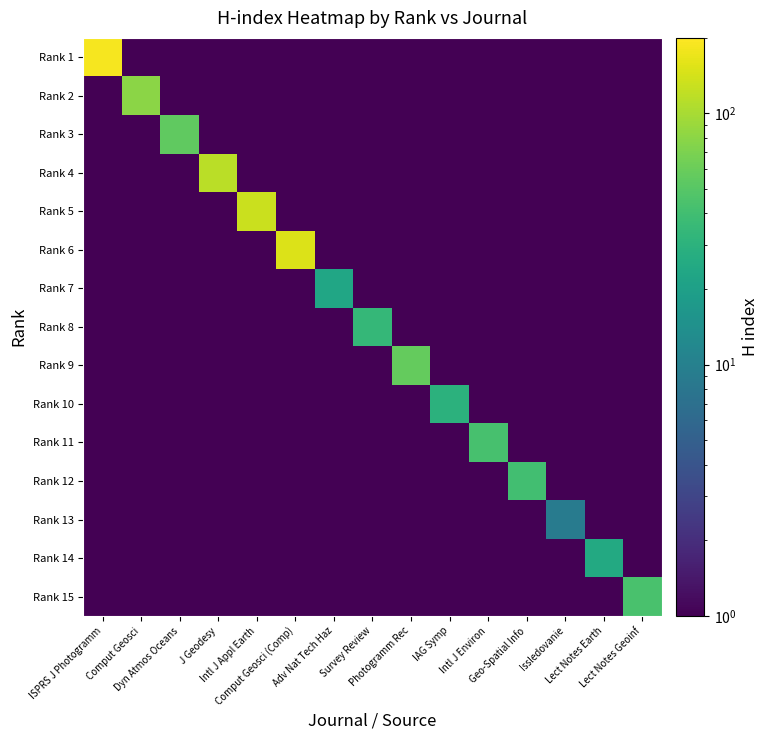

Reading left to right, transcribe all the data shown in this chart.

Rank 1: ISPRS J Photogramm=187.0	Comput Geosci=0.5	Dyn Atmos Oceans=0.5	J Geodesy=0.5	Intl J Appl Earth=0.5	Comput Geosci (Comp)=0.5	Adv Nat Tech Haz=0.5	Survey Review=0.5	Photogramm Rec=0.5	IAG Symp=0.5	Intl J Environ=0.5	Geo-Spatial Info=0.5	Issledovanie=0.5	Lect Notes Earth=0.5	Lect Notes Geoinf=0.5
Rank 2: ISPRS J Photogramm=0.5	Comput Geosci=79.0	Dyn Atmos Oceans=0.5	J Geodesy=0.5	Intl J Appl Earth=0.5	Comput Geosci (Comp)=0.5	Adv Nat Tech Haz=0.5	Survey Review=0.5	Photogramm Rec=0.5	IAG Symp=0.5	Intl J Environ=0.5	Geo-Spatial Info=0.5	Issledovanie=0.5	Lect Notes Earth=0.5	Lect Notes Geoinf=0.5
Rank 3: ISPRS J Photogramm=0.5	Comput Geosci=0.5	Dyn Atmos Oceans=55.0	J Geodesy=0.5	Intl J Appl Earth=0.5	Comput Geosci (Comp)=0.5	Adv Nat Tech Haz=0.5	Survey Review=0.5	Photogramm Rec=0.5	IAG Symp=0.5	Intl J Environ=0.5	Geo-Spatial Info=0.5	Issledovanie=0.5	Lect Notes Earth=0.5	Lect Notes Geoinf=0.5
Rank 4: ISPRS J Photogramm=0.5	Comput Geosci=0.5	Dyn Atmos Oceans=0.5	J Geodesy=115.0	Intl J Appl Earth=0.5	Comput Geosci (Comp)=0.5	Adv Nat Tech Haz=0.5	Survey Review=0.5	Photogramm Rec=0.5	IAG Symp=0.5	Intl J Environ=0.5	Geo-Spatial Info=0.5	Issledovanie=0.5	Lect Notes Earth=0.5	Lect Notes Geoinf=0.5
Rank 5: ISPRS J Photogramm=0.5	Comput Geosci=0.5	Dyn Atmos Oceans=0.5	J Geodesy=0.5	Intl J Appl Earth=132.0	Comput Geosci (Comp)=0.5	Adv Nat Tech Haz=0.5	Survey Review=0.5	Photogramm Rec=0.5	IAG Symp=0.5	Intl J Environ=0.5	Geo-Spatial Info=0.5	Issledovanie=0.5	Lect Notes Earth=0.5	Lect Notes Geoinf=0.5
Rank 6: ISPRS J Photogramm=0.5	Comput Geosci=0.5	Dyn Atmos Oceans=0.5	J Geodesy=0.5	Intl J Appl Earth=0.5	Comput Geosci (Comp)=151.0	Adv Nat Tech Haz=0.5	Survey Review=0.5	Photogramm Rec=0.5	IAG Symp=0.5	Intl J Environ=0.5	Geo-Spatial Info=0.5	Issledovanie=0.5	Lect Notes Earth=0.5	Lect Notes Geoinf=0.5
Rank 7: ISPRS J Photogramm=0.5	Comput Geosci=0.5	Dyn Atmos Oceans=0.5	J Geodesy=0.5	Intl J Appl Earth=0.5	Comput Geosci (Comp)=0.5	Adv Nat Tech Haz=23.0	Survey Review=0.5	Photogramm Rec=0.5	IAG Symp=0.5	Intl J Environ=0.5	Geo-Spatial Info=0.5	Issledovanie=0.5	Lect Notes Earth=0.5	Lect Notes Geoinf=0.5
Rank 8: ISPRS J Photogramm=0.5	Comput Geosci=0.5	Dyn Atmos Oceans=0.5	J Geodesy=0.5	Intl J Appl Earth=0.5	Comput Geosci (Comp)=0.5	Adv Nat Tech Haz=0.5	Survey Review=34.0	Photogramm Rec=0.5	IAG Symp=0.5	Intl J Environ=0.5	Geo-Spatial Info=0.5	Issledovanie=0.5	Lect Notes Earth=0.5	Lect Notes Geoinf=0.5
Rank 9: ISPRS J Photogramm=0.5	Comput Geosci=0.5	Dyn Atmos Oceans=0.5	J Geodesy=0.5	Intl J Appl Earth=0.5	Comput Geosci (Comp)=0.5	Adv Nat Tech Haz=0.5	Survey Review=0.5	Photogramm Rec=57.0	IAG Symp=0.5	Intl J Environ=0.5	Geo-Spatial Info=0.5	Issledovanie=0.5	Lect Notes Earth=0.5	Lect Notes Geoinf=0.5
Rank 10: ISPRS J Photogramm=0.5	Comput Geosci=0.5	Dyn Atmos Oceans=0.5	J Geodesy=0.5	Intl J Appl Earth=0.5	Comput Geosci (Comp)=0.5	Adv Nat Tech Haz=0.5	Survey Review=0.5	Photogramm Rec=0.5	IAG Symp=30.0	Intl J Environ=0.5	Geo-Spatial Info=0.5	Issledovanie=0.5	Lect Notes Earth=0.5	Lect Notes Geoinf=0.5
Rank 11: ISPRS J Photogramm=0.5	Comput Geosci=0.5	Dyn Atmos Oceans=0.5	J Geodesy=0.5	Intl J Appl Earth=0.5	Comput Geosci (Comp)=0.5	Adv Nat Tech Haz=0.5	Survey Review=0.5	Photogramm Rec=0.5	IAG Symp=0.5	Intl J Environ=43.0	Geo-Spatial Info=0.5	Issledovanie=0.5	Lect Notes Earth=0.5	Lect Notes Geoinf=0.5
Rank 12: ISPRS J Photogramm=0.5	Comput Geosci=0.5	Dyn Atmos Oceans=0.5	J Geodesy=0.5	Intl J Appl Earth=0.5	Comput Geosci (Comp)=0.5	Adv Nat Tech Haz=0.5	Survey Review=0.5	Photogramm Rec=0.5	IAG Symp=0.5	Intl J Environ=0.5	Geo-Spatial Info=40.0	Issledovanie=0.5	Lect Notes Earth=0.5	Lect Notes Geoinf=0.5
Rank 13: ISPRS J Photogramm=0.5	Comput Geosci=0.5	Dyn Atmos Oceans=0.5	J Geodesy=0.5	Intl J Appl Earth=0.5	Comput Geosci (Comp)=0.5	Adv Nat Tech Haz=0.5	Survey Review=0.5	Photogramm Rec=0.5	IAG Symp=0.5	Intl J Environ=0.5	Geo-Spatial Info=0.5	Issledovanie=9.0	Lect Notes Earth=0.5	Lect Notes Geoinf=0.5
Rank 14: ISPRS J Photogramm=0.5	Comput Geosci=0.5	Dyn Atmos Oceans=0.5	J Geodesy=0.5	Intl J Appl Earth=0.5	Comput Geosci (Comp)=0.5	Adv Nat Tech Haz=0.5	Survey Review=0.5	Photogramm Rec=0.5	IAG Symp=0.5	Intl J Environ=0.5	Geo-Spatial Info=0.5	Issledovanie=0.5	Lect Notes Earth=25.0	Lect Notes Geoinf=0.5
Rank 15: ISPRS J Photogramm=0.5	Comput Geosci=0.5	Dyn Atmos Oceans=0.5	J Geodesy=0.5	Intl J Appl Earth=0.5	Comput Geosci (Comp)=0.5	Adv Nat Tech Haz=0.5	Survey Review=0.5	Photogramm Rec=0.5	IAG Symp=0.5	Intl J Environ=0.5	Geo-Spatial Info=0.5	Issledovanie=0.5	Lect Notes Earth=0.5	Lect Notes Geoinf=44.0